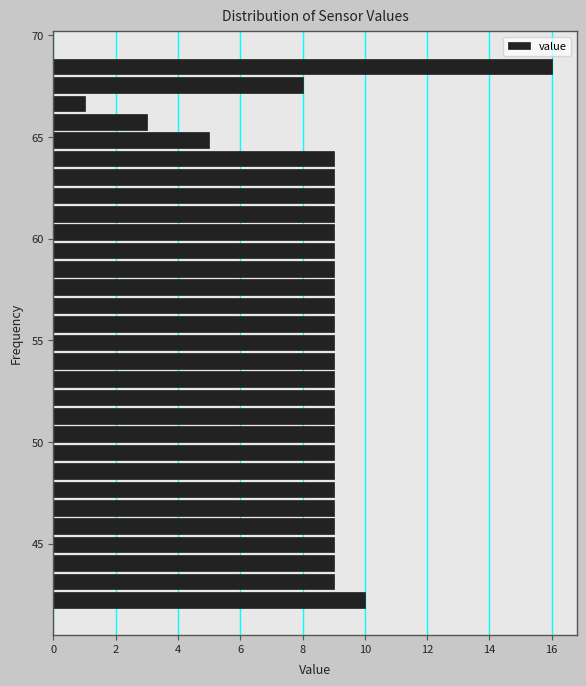

Around what value on the y-axis is the longest bar? Give the approximate position of its centre, as read against the axis.

68.5